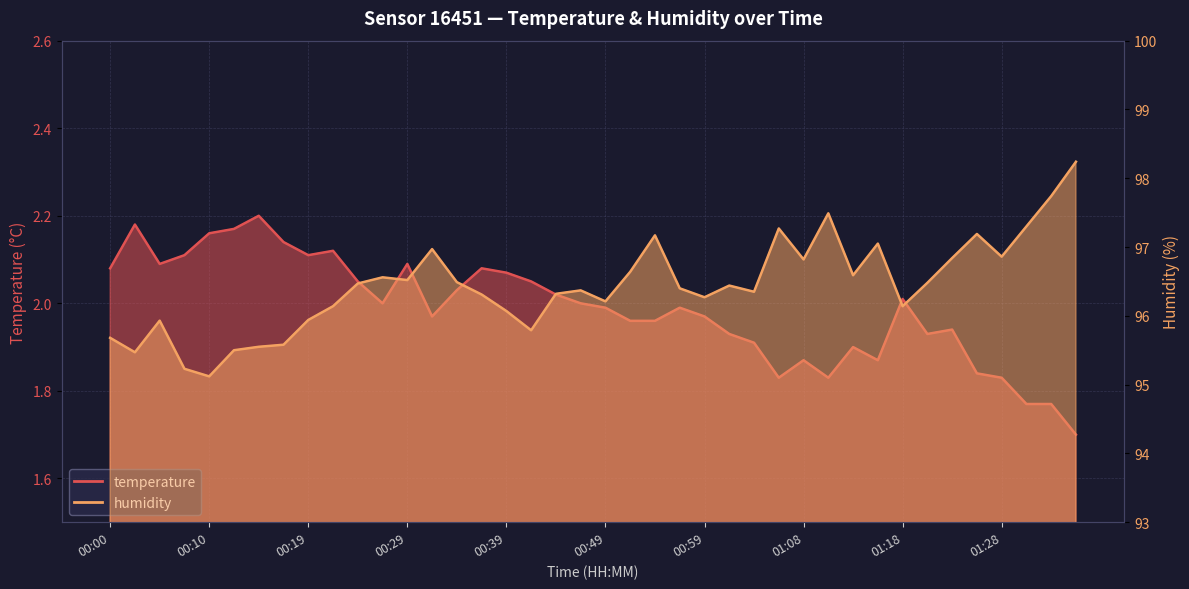

Which category has the lowest value in the humidity series?

00:10